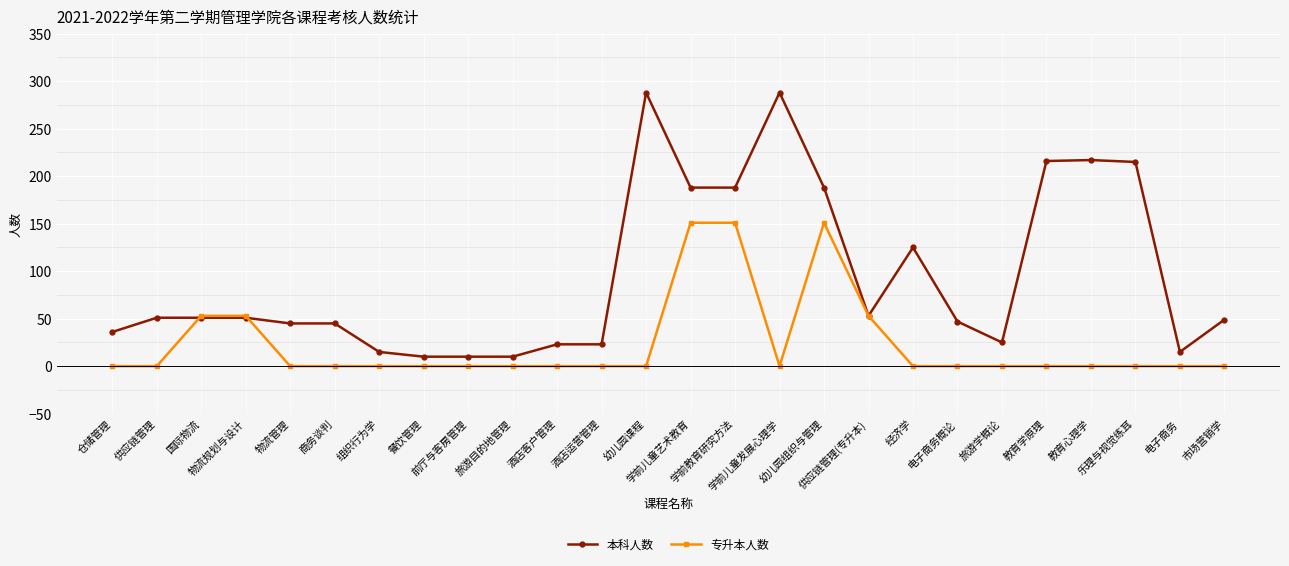

List the series in order of their peak value, lowest first.

专升本人数, 本科人数